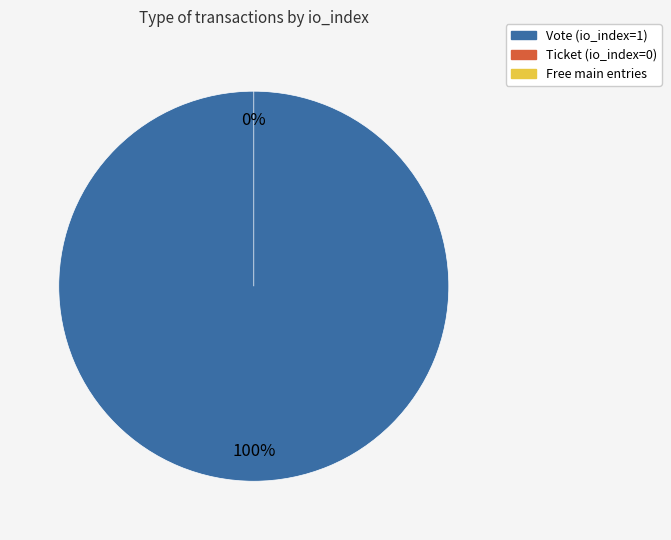

Which slice is the largest?

Vote (io_index=1)